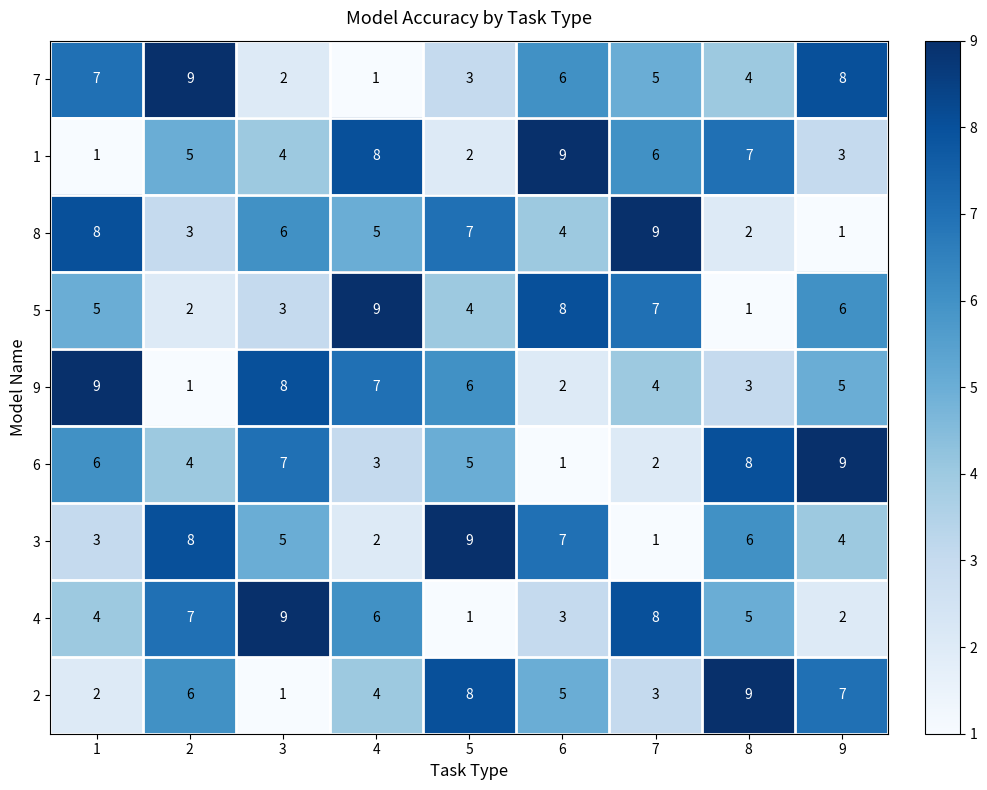

What is the total value across all series at 7?

45